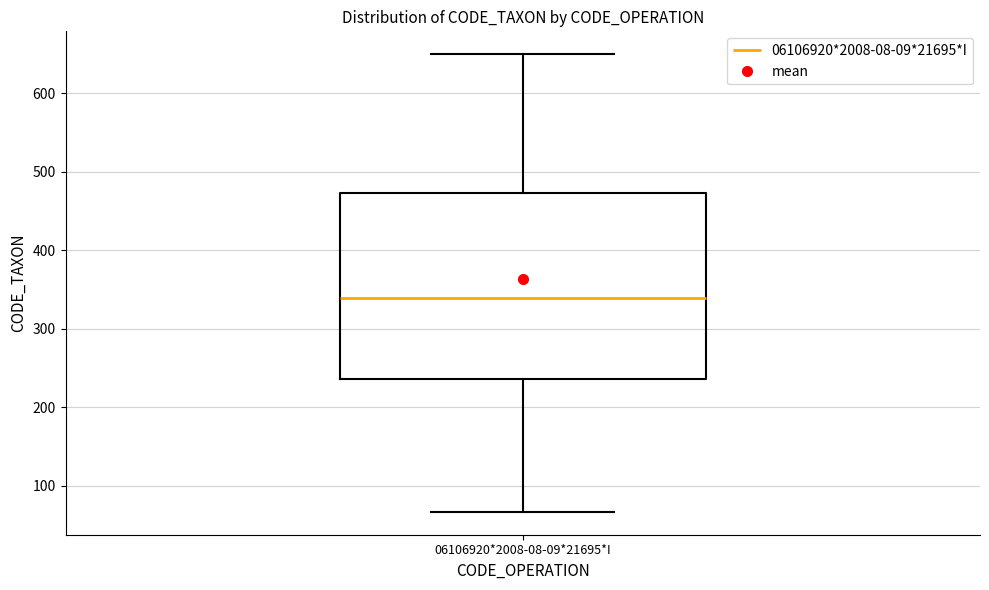

Where is the lower edge of the box for 06106920*2008-08-09*21695*I on the y-axis? The values are not printed on the chart, so give them approximately, as read against the axis.

240